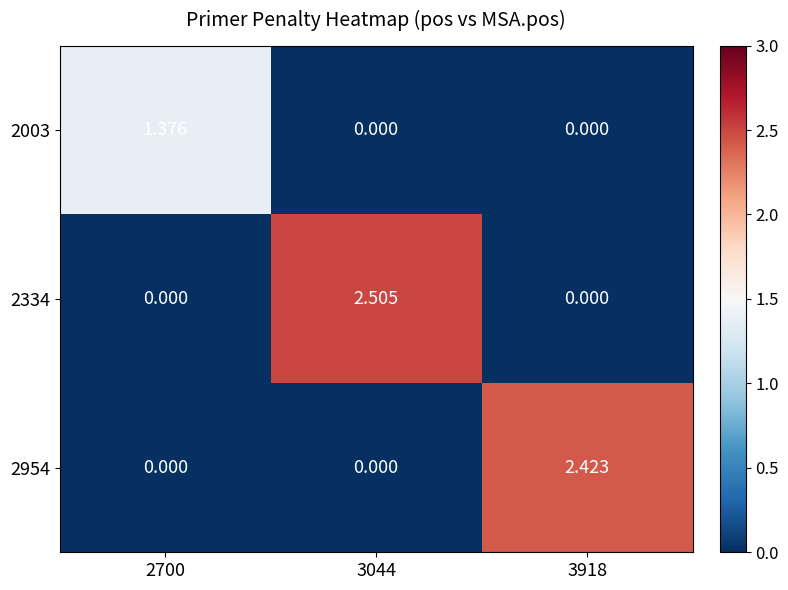

How many data points in 2334 are above 0?

1